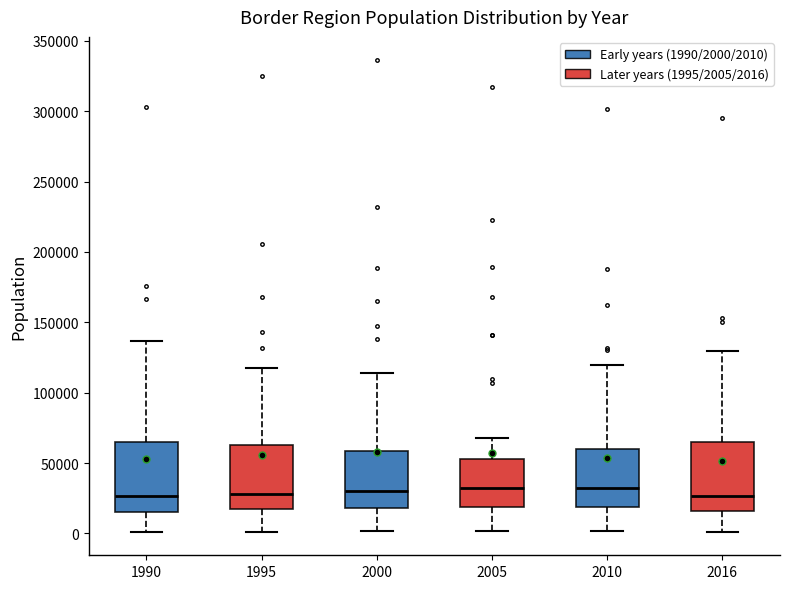

Where does the lower whisker of the box at x = 2010 end on the y-axis? The values are not printed on the chart, so give them approximately, as read against the axis.

0